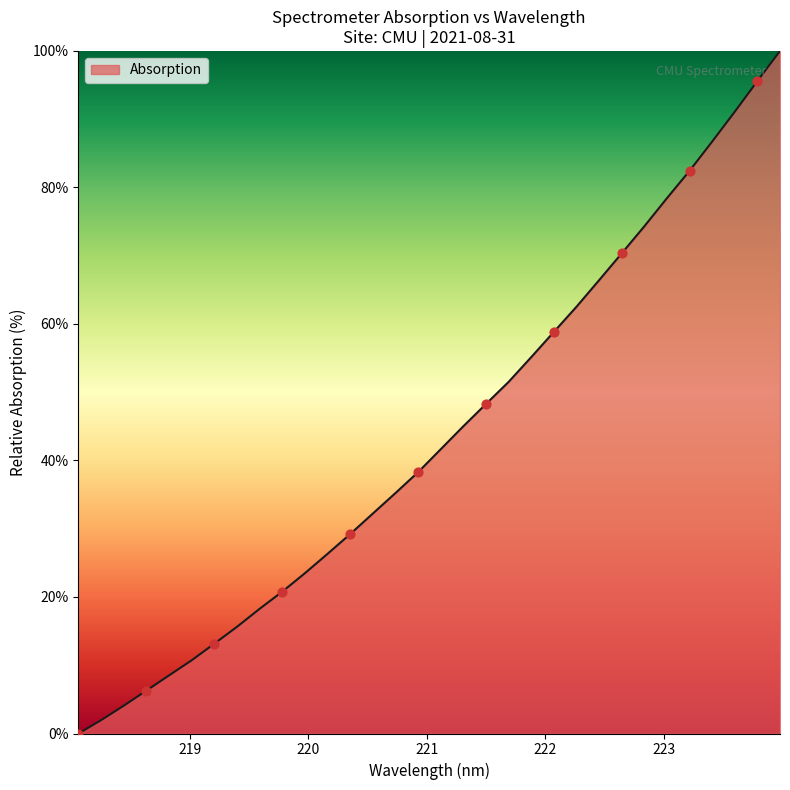

What is the maximum value shown in the chart?

100.0